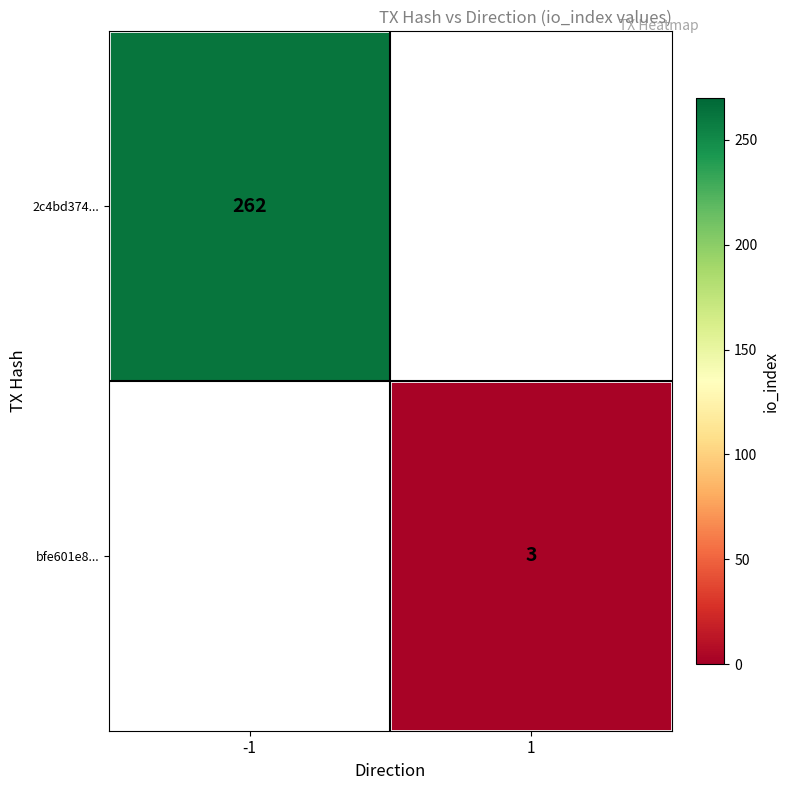

What is the minimum value shown in the chart?

3.0